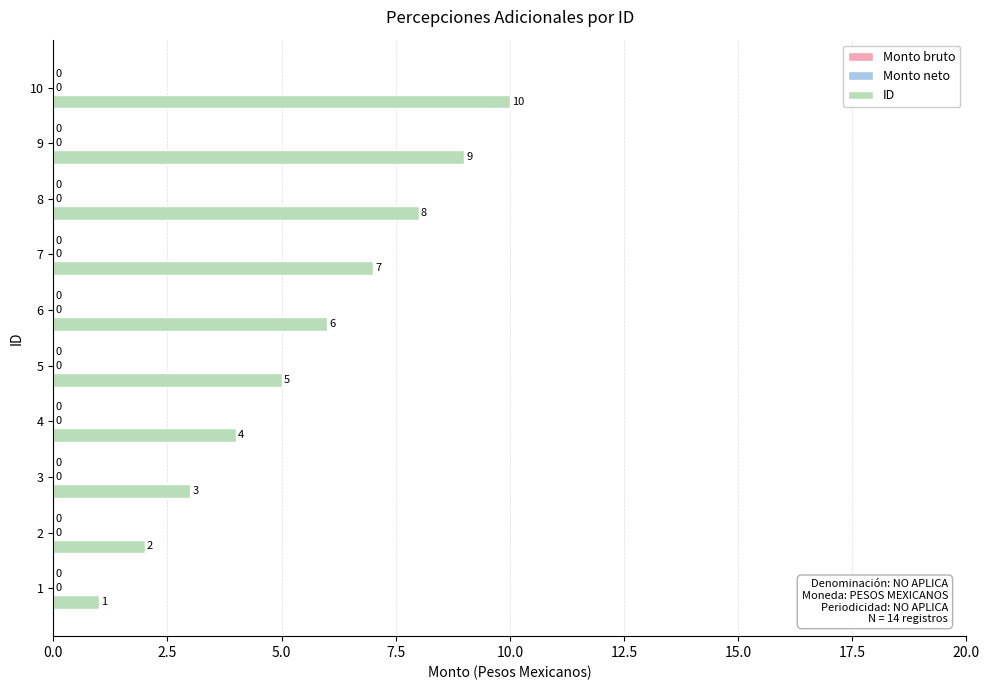

Does the chart contain any negative values?

No